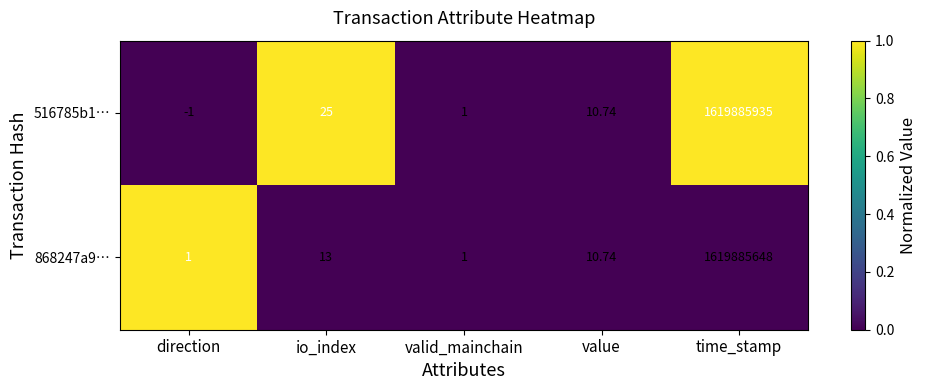

What is the spread (max minus min) of values at direction?

2.0